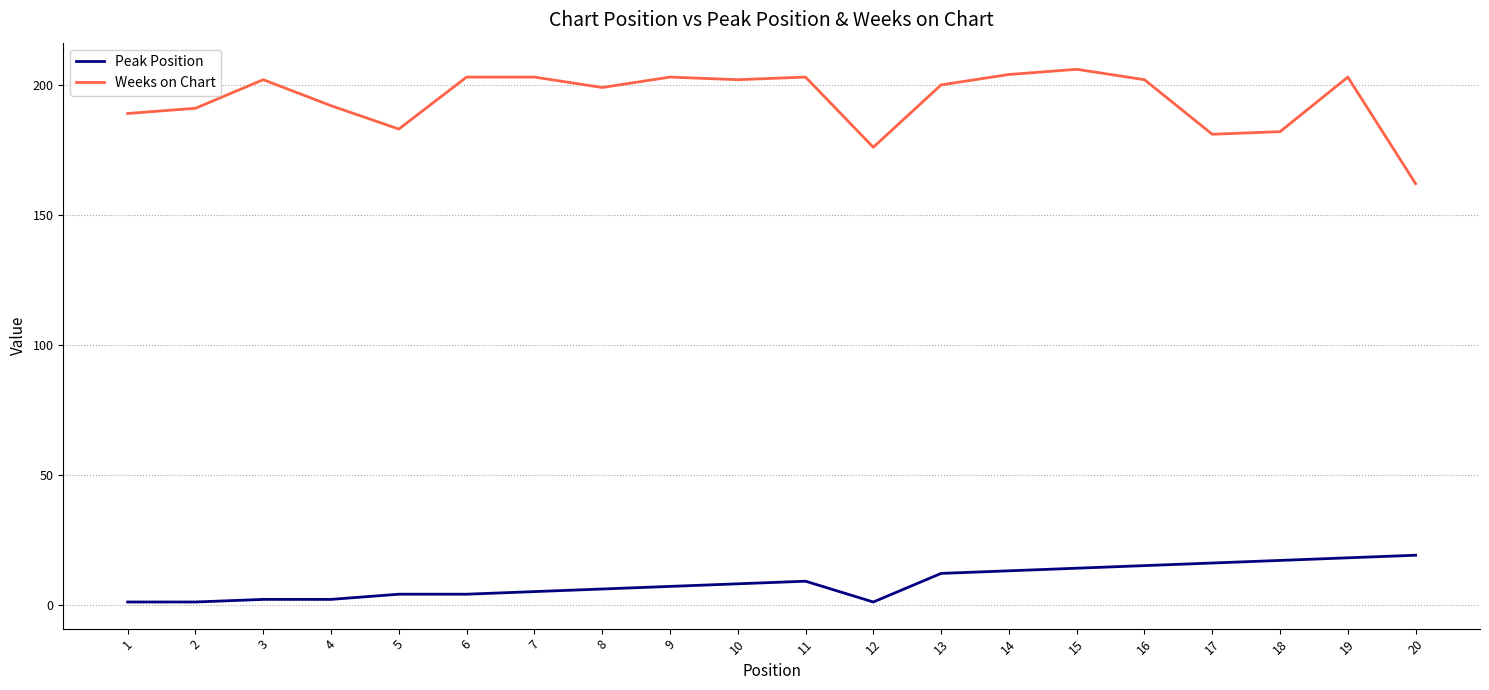

What is the difference between the maximum and minimum values in the Weeks on Chart series?

44